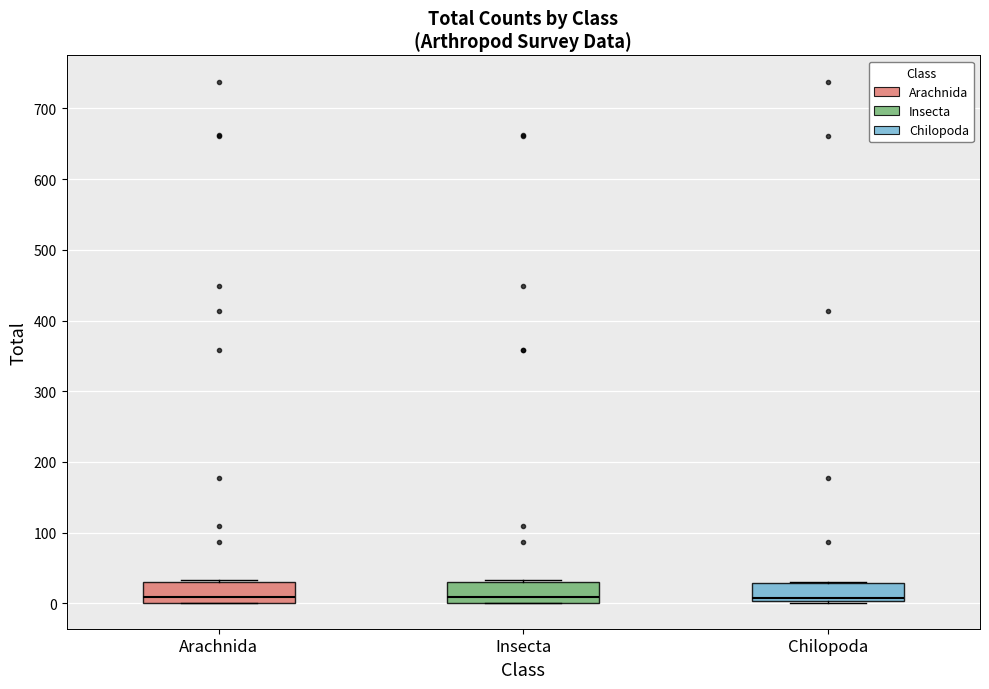

Where is the upper edge of the box for Arachnida on the y-axis? The values are not printed on the chart, so give them approximately, as read against the axis.

30